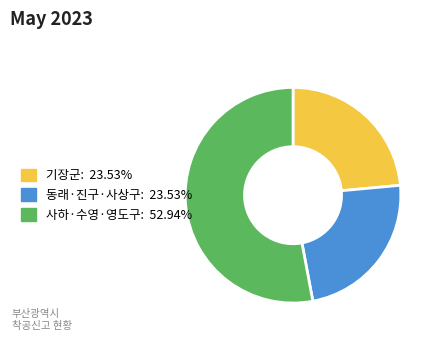

Is there any slice that represents more than half of the pie?

Yes